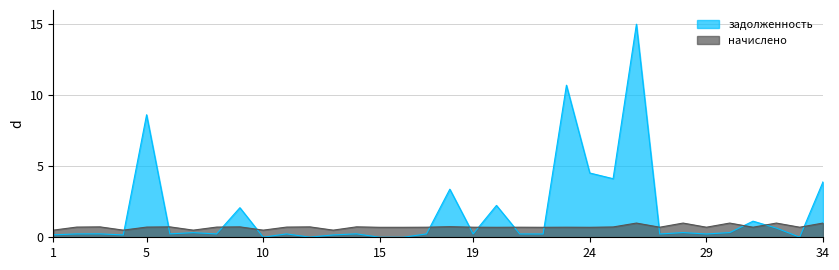

At which category does начислено reach its first local valley?

4